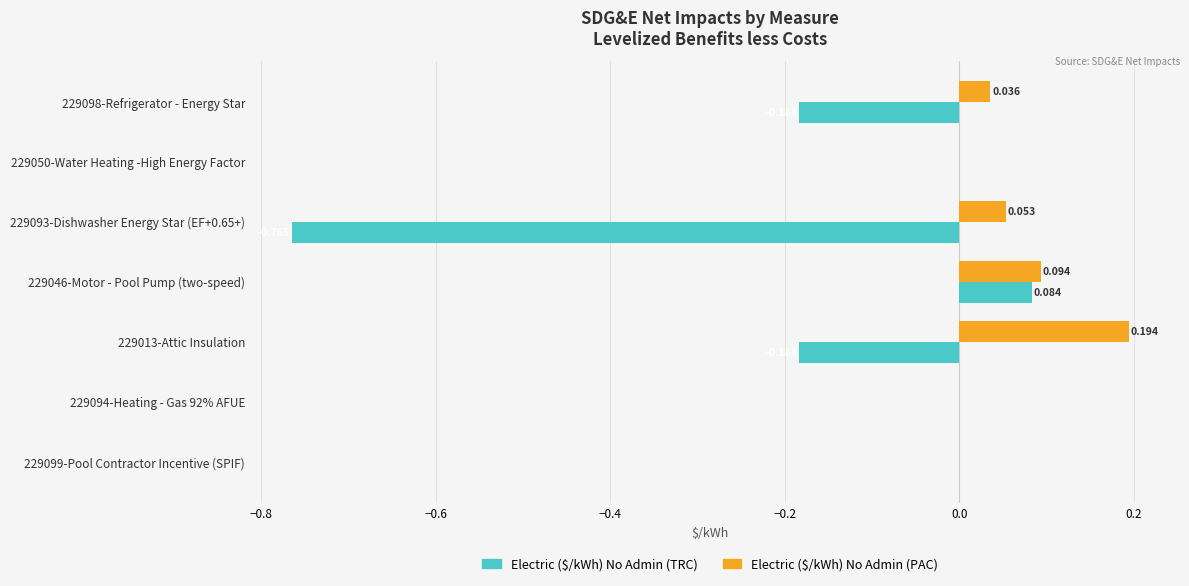

Between 229098-Refrigerator - Energy Star and 229050-Water Heating -High Energy Factor, which series saw the biggest shift?

Electric ($/kWh) No Admin (TRC)